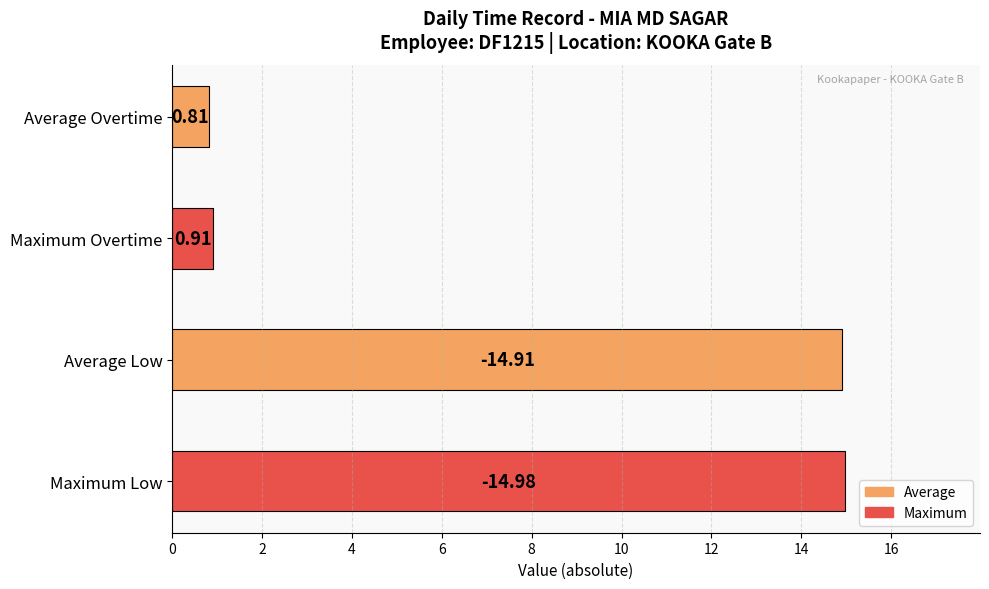

Which category has the lowest value across all series?

Average Overtime